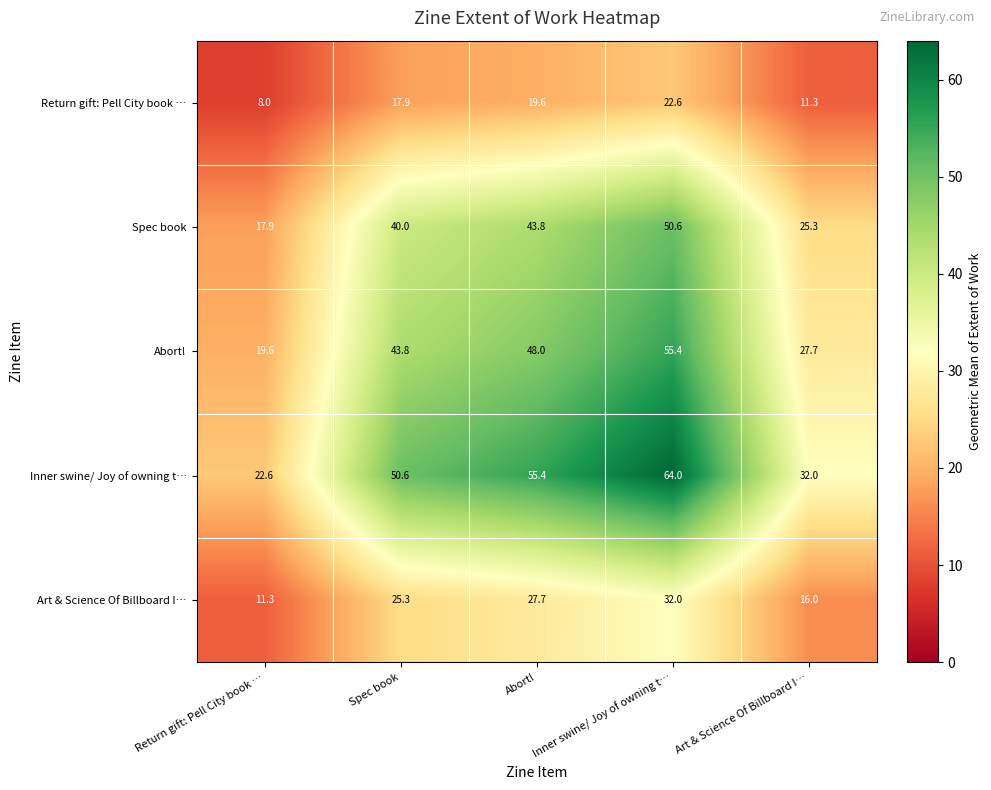

Count the number of categories in the chart.

5